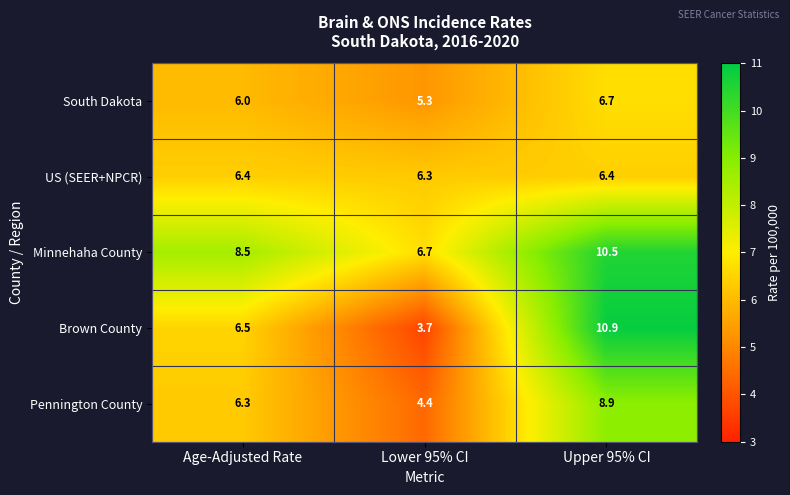

Read the Minnehaha County value at Upper 95% CI.

10.5